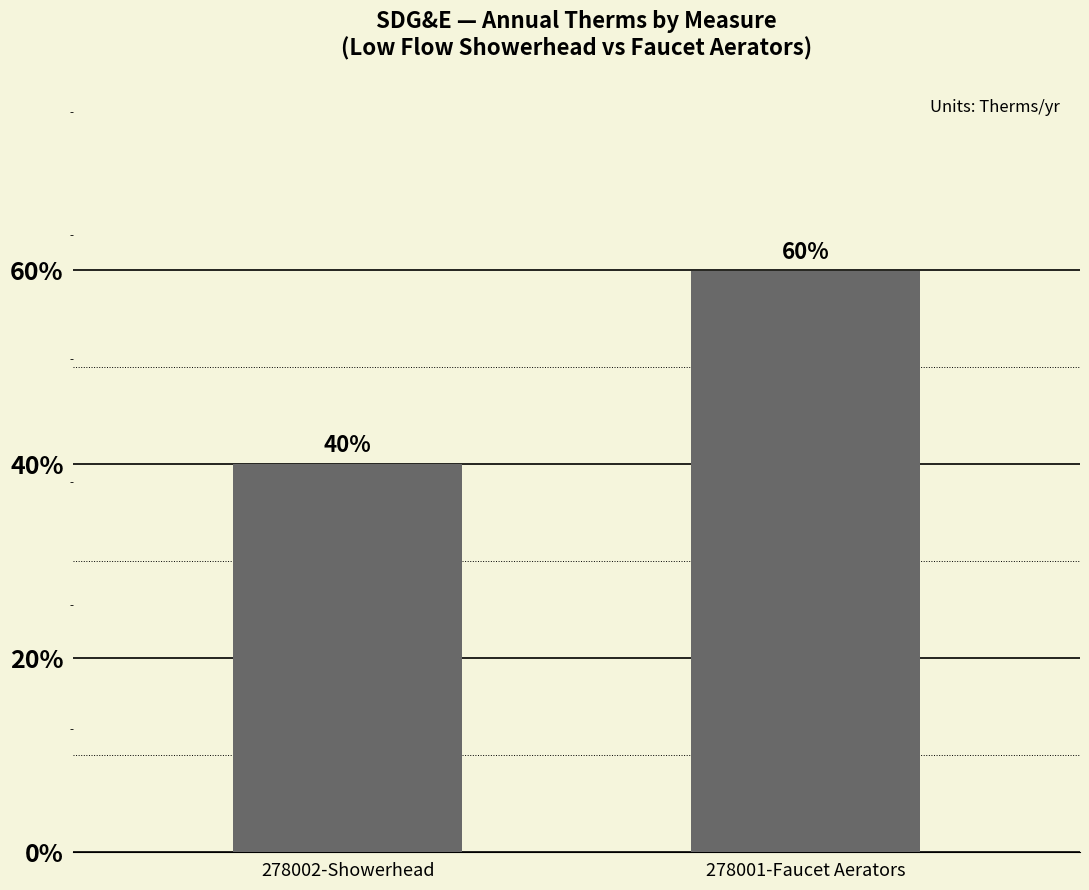

List the labels in order of value, largest first.

278001-Faucet Aerators, 278002-Showerhead